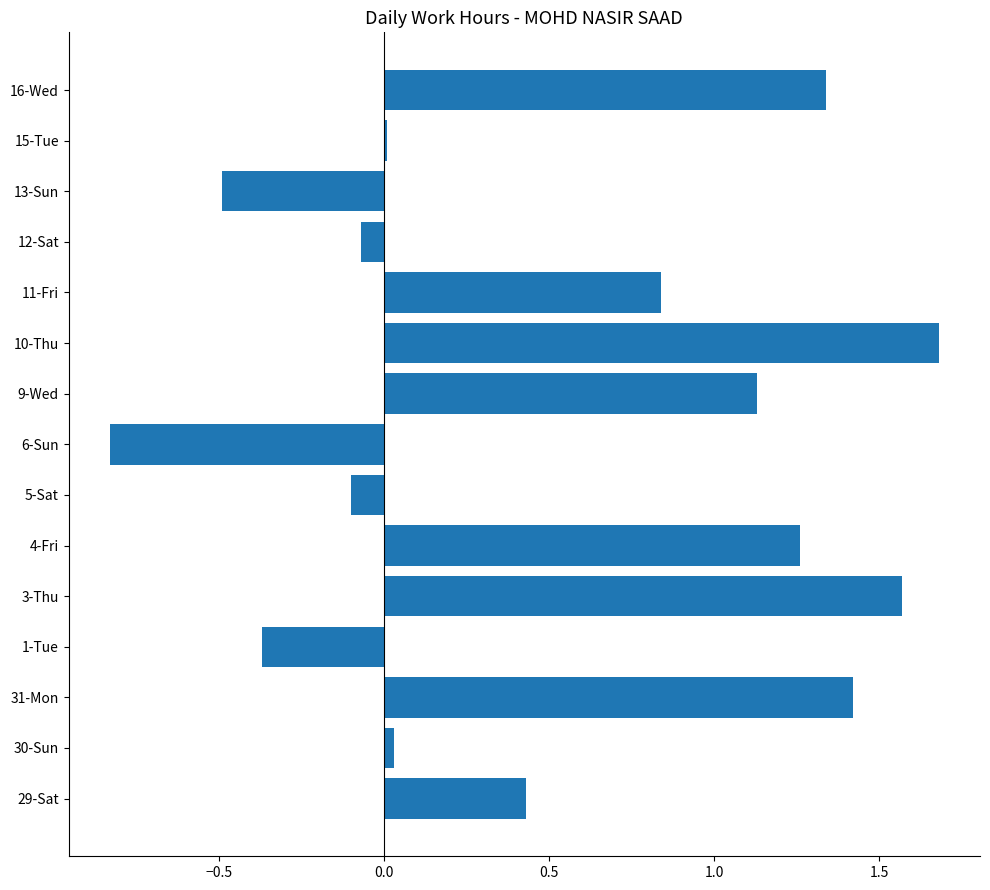

What is the approximate value at 13-Sun?

-0.5